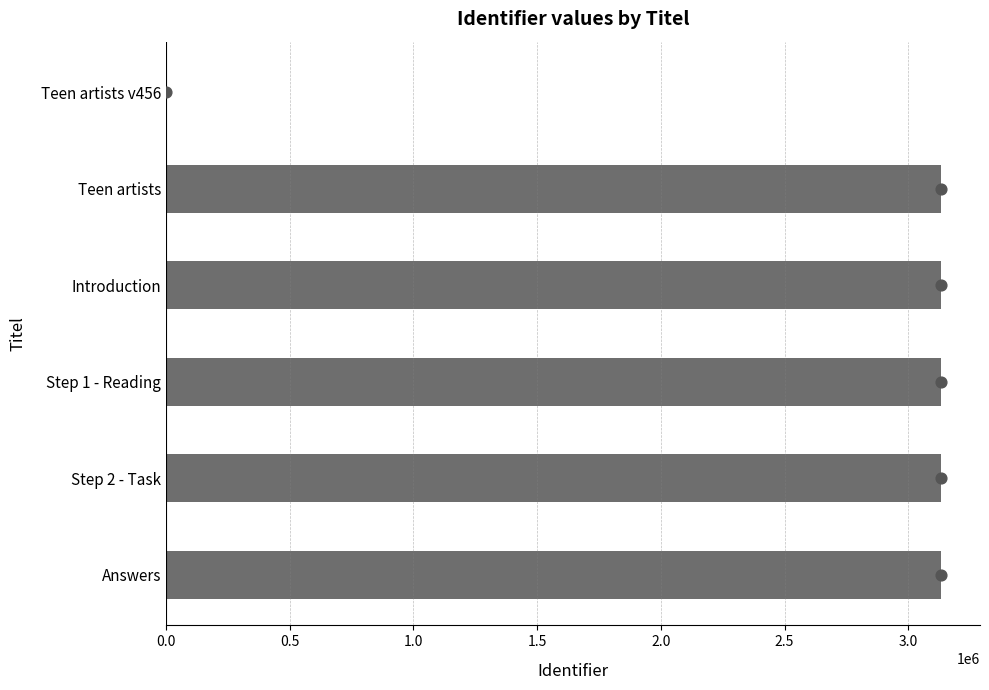

What is the change in value from Teen artists v456 to Step 2 - Task?

+3133426